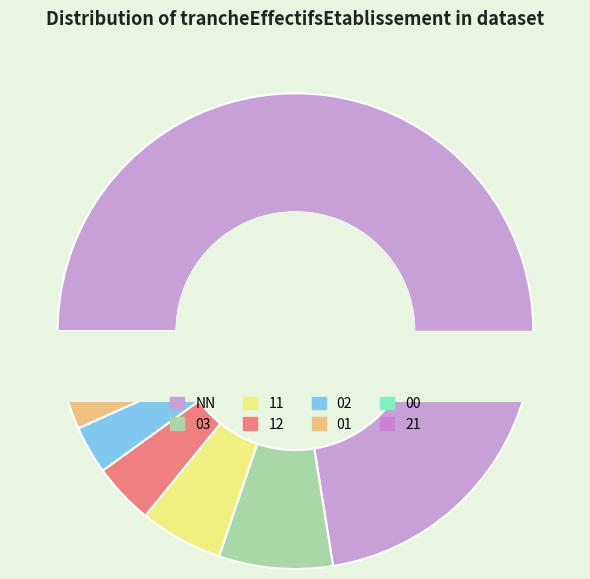

Which category has the smallest portion of the pie?

21